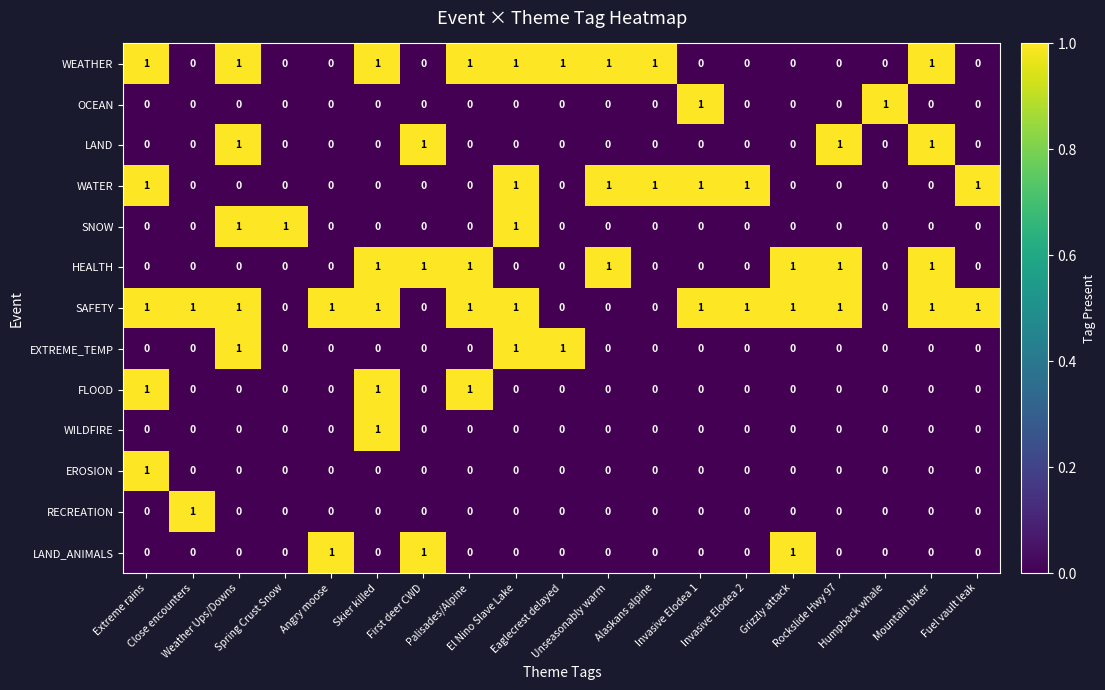

At how many categories does at least one series exceed 0?

19